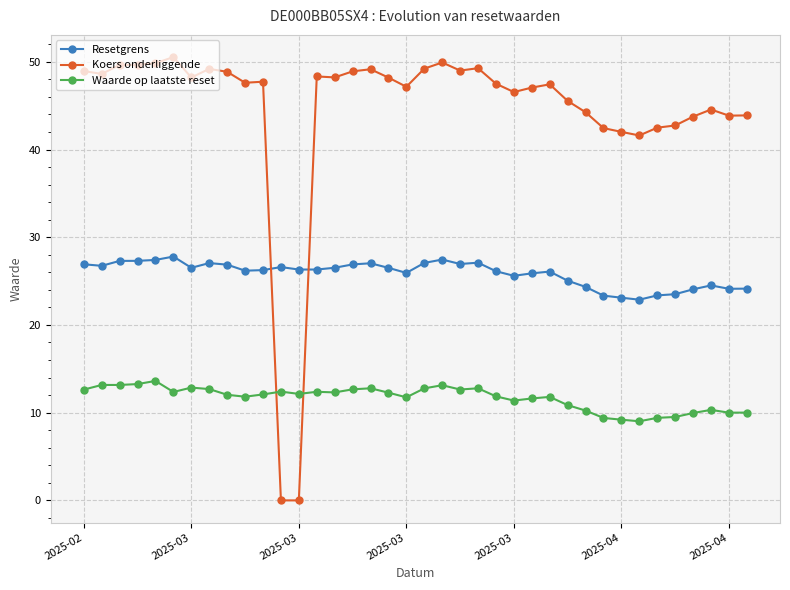

What is the highest value of the Resetgrens series?

27.8